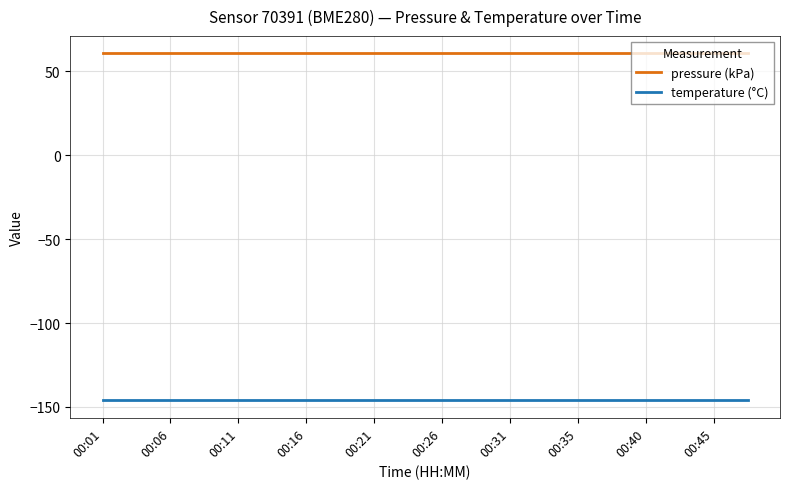

At how many categories does at least one series exceed 17?

20